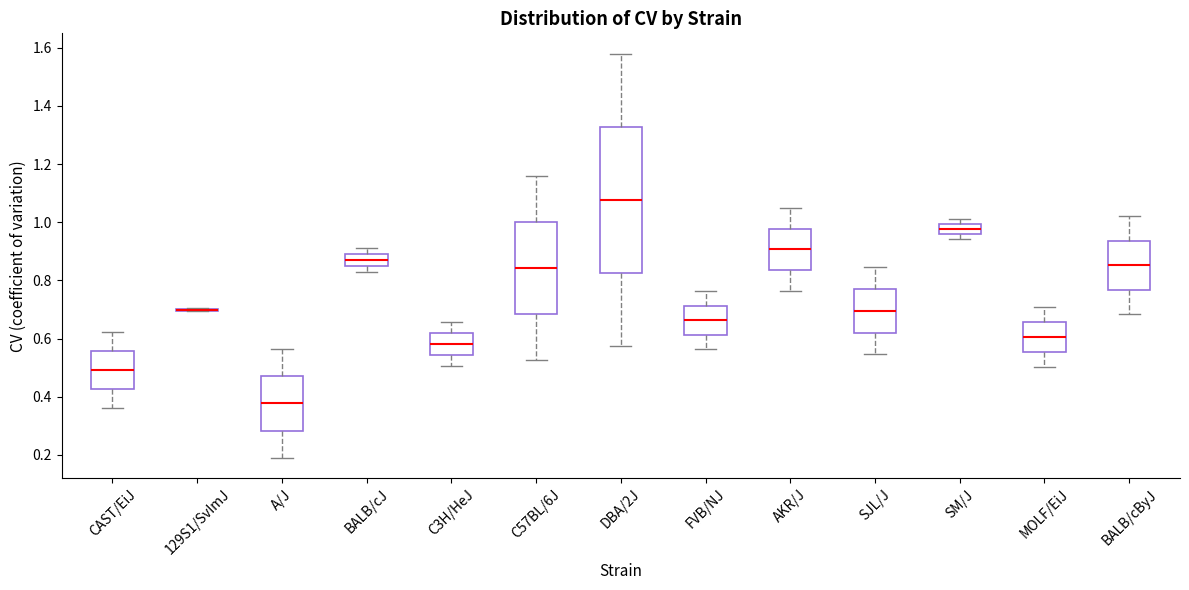

Which box is the tallest, from its lower edge to its upper edge?

DBA/2J